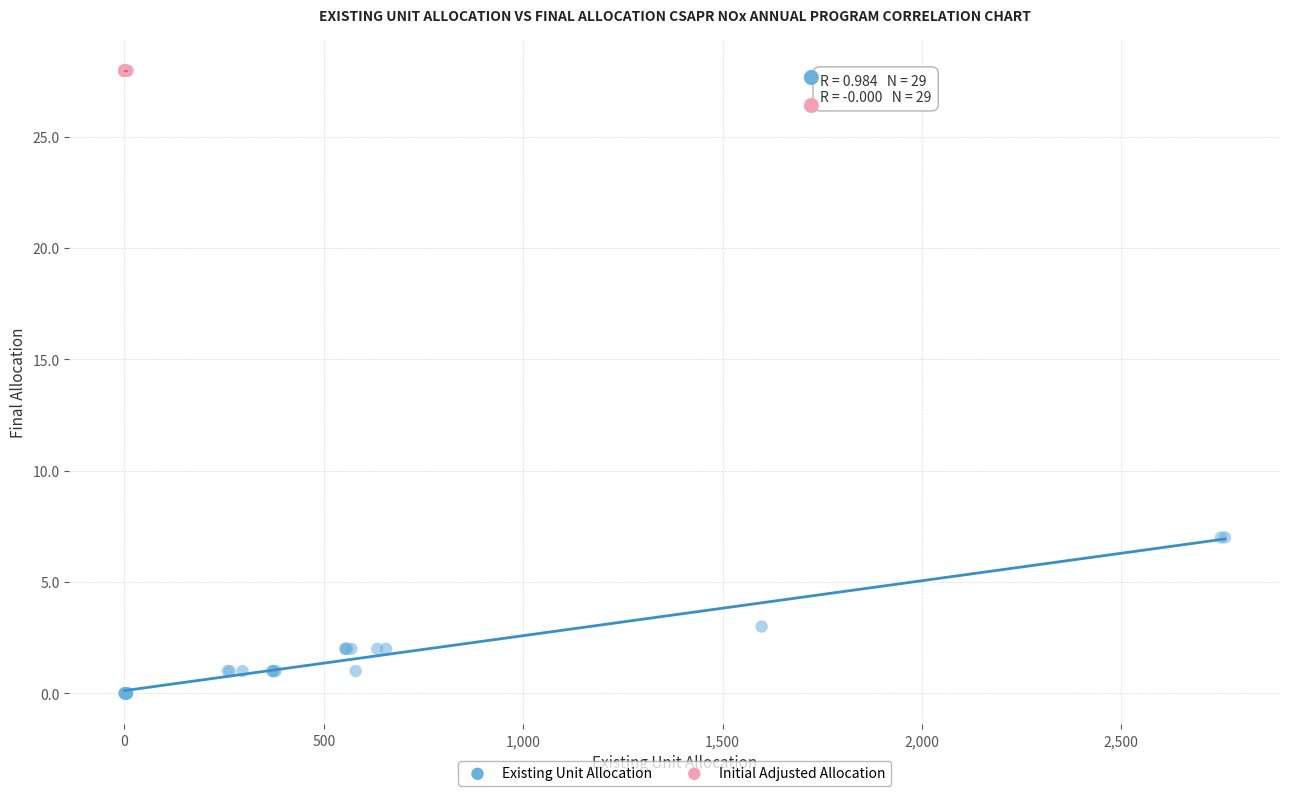

Which series contains the lowest Y value?

Existing Unit Allocation